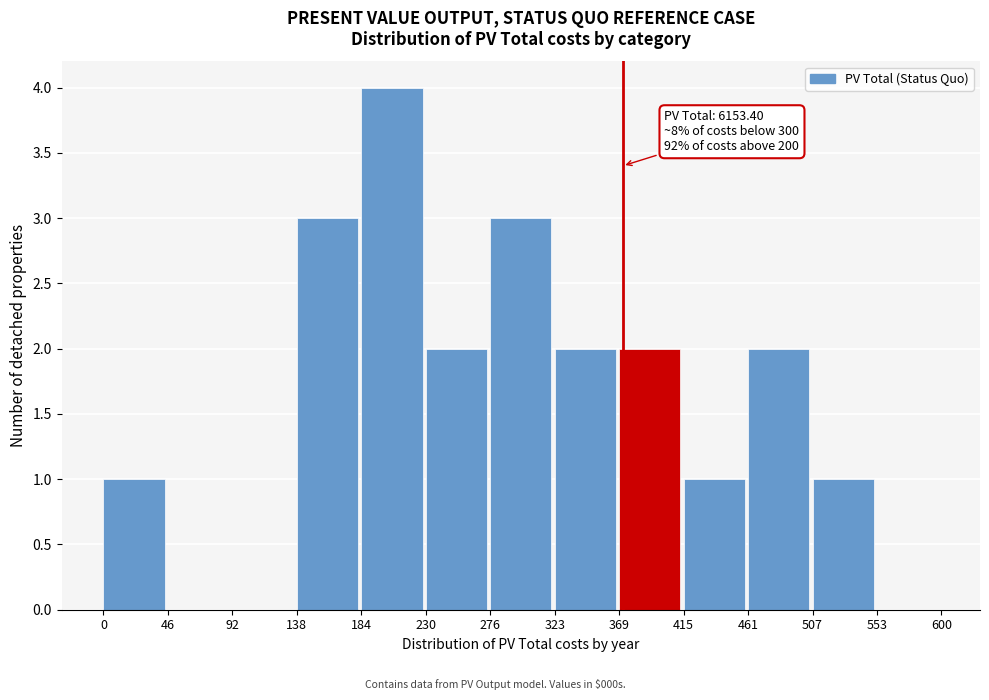

Which range on the x-axis has the tallest bar?

184 to 230